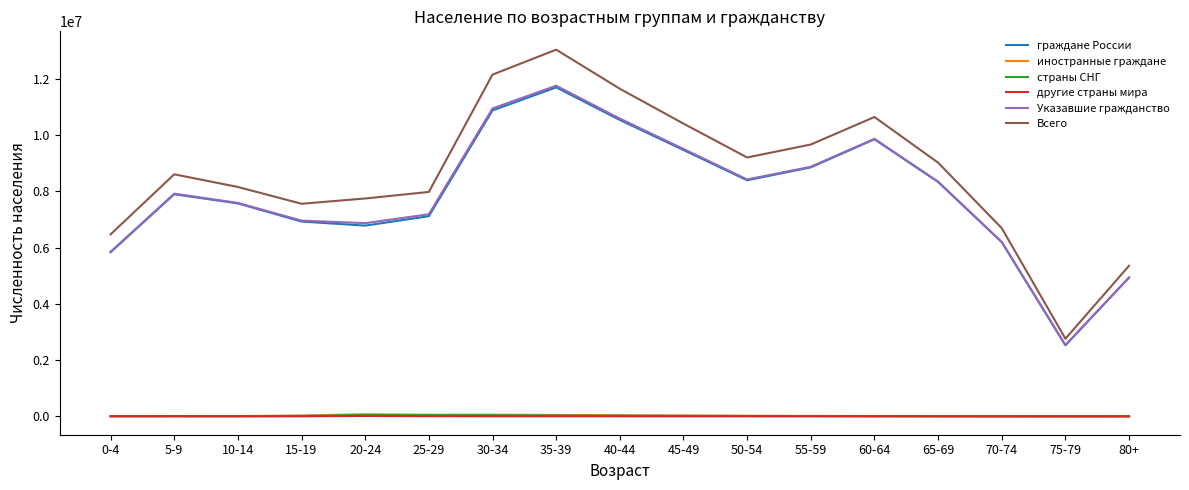

True or false: другие страны мира has a value of 3385 at 40-44.

True